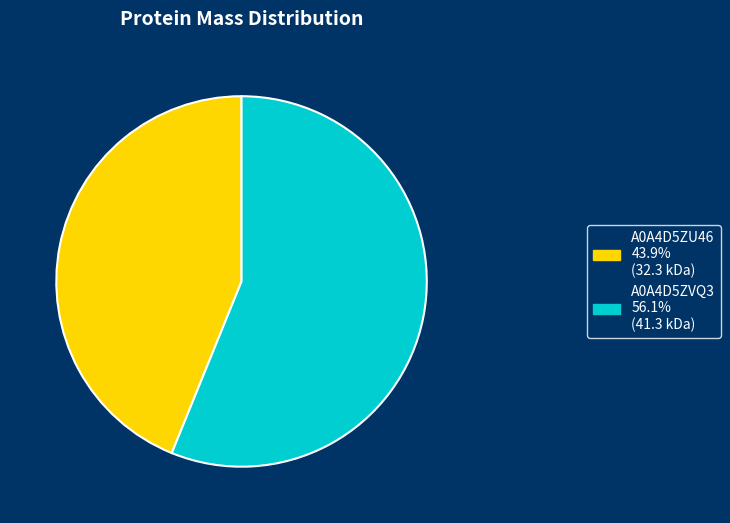

Count the number of slices in the pie.

2